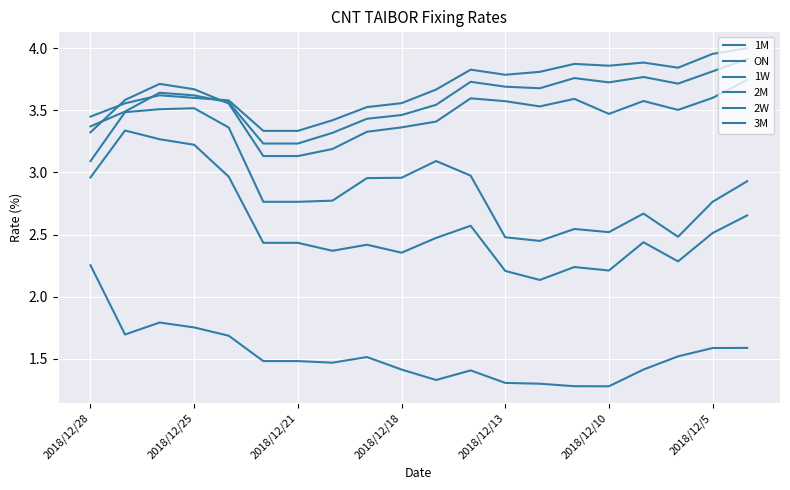

Reading left to right, extract all data points from this chart.

1M: 3.3	3.6	3.7	3.7	3.6	3.1	3.1	3.2	3.3	3.4	3.4	3.6	3.6	3.5	3.6	3.5	3.6	3.5	3.6	3.7
ON: 2.3	1.7	1.8	1.8	1.7	1.5	1.5	1.5	1.5	1.4	1.3	1.4	1.3	1.3	1.3	1.3	1.4	1.5	1.6	1.6
1W: 3.0	3.3	3.3	3.2	3.0	2.4	2.4	2.4	2.4	2.4	2.5	2.6	2.2	2.1	2.2	2.2	2.4	2.3	2.5	2.7
2M: 3.4	3.5	3.6	3.6	3.6	3.2	3.2	3.3	3.4	3.5	3.5	3.7	3.7	3.7	3.8	3.7	3.8	3.7	3.8	3.9
2W: 3.1	3.5	3.5	3.5	3.4	2.8	2.8	2.8	3.0	3.0	3.1	3.0	2.5	2.4	2.5	2.5	2.7	2.5	2.8	2.9
3M: 3.4	3.6	3.6	3.6	3.6	3.3	3.3	3.4	3.5	3.6	3.7	3.8	3.8	3.8	3.9	3.9	3.9	3.8	4.0	4.0